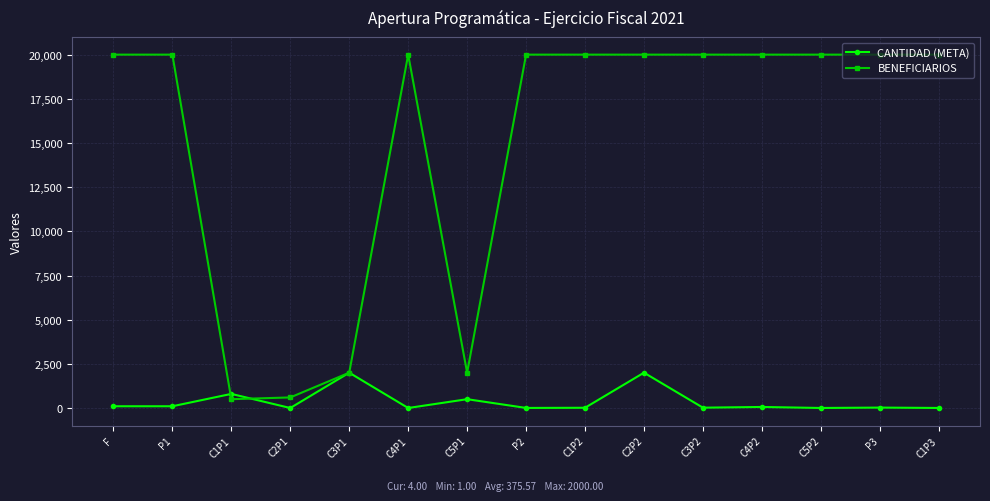

What is the difference between the highest and lowest values at P2?

19995.0